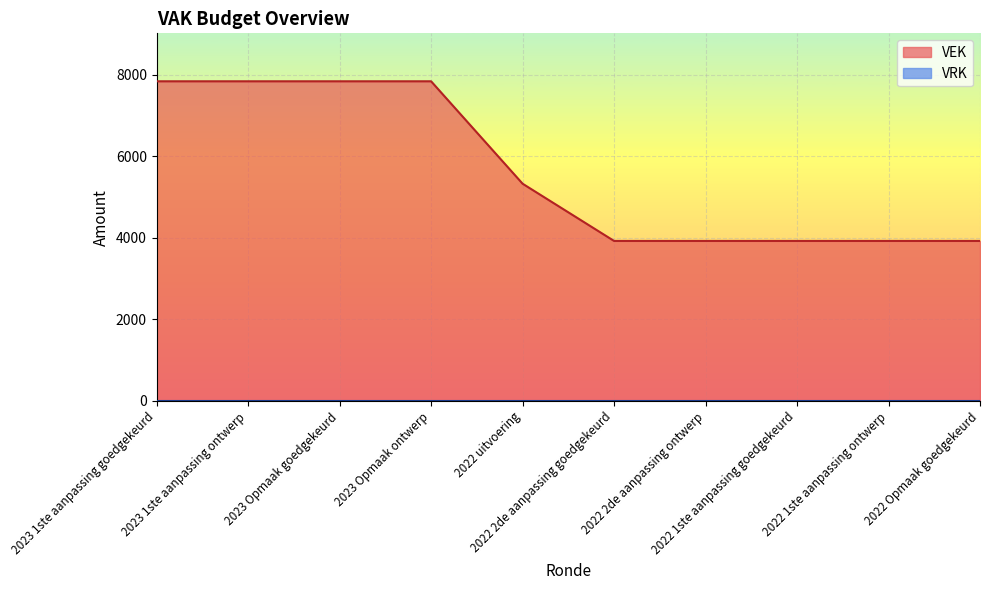

Rank the categories by value from lowest to highest.

2022 2de aanpassing goedgekeurd, 2022 2de aanpassing ontwerp, 2022 1ste aanpassing goedgekeurd, 2022 1ste aanpassing ontwerp, 2022 Opmaak goedgekeurd, 2022 uitvoering, 2023 1ste aanpassing goedgekeurd, 2023 1ste aanpassing ontwerp, 2023 Opmaak goedgekeurd, 2023 Opmaak ontwerp